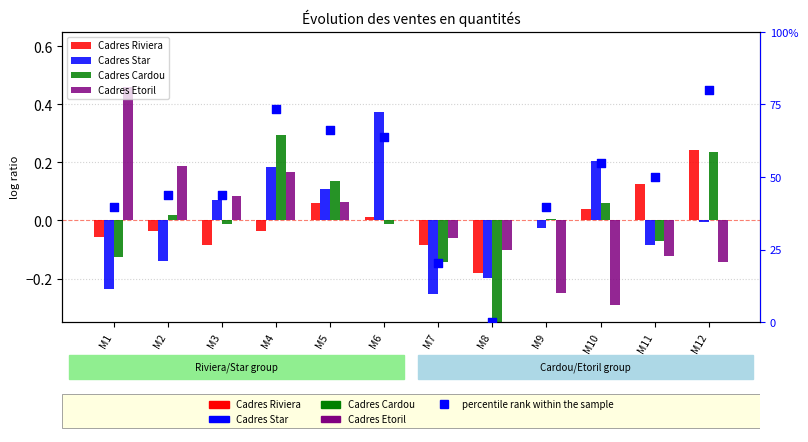

What are all the series names shown in the legend?

Cadres Riviera, Cadres Star, Cadres Cardou, Cadres Etoril, percentile rank within the sample